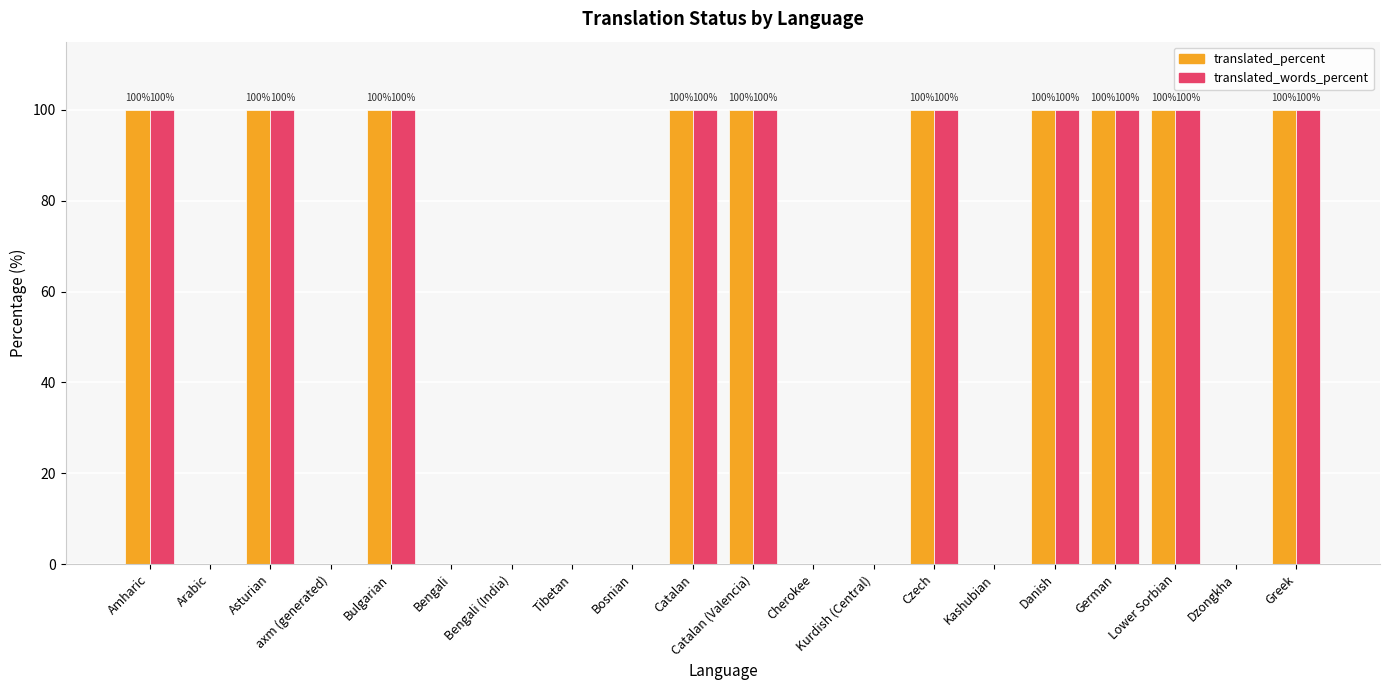

How many distinct data groups are displayed?

2